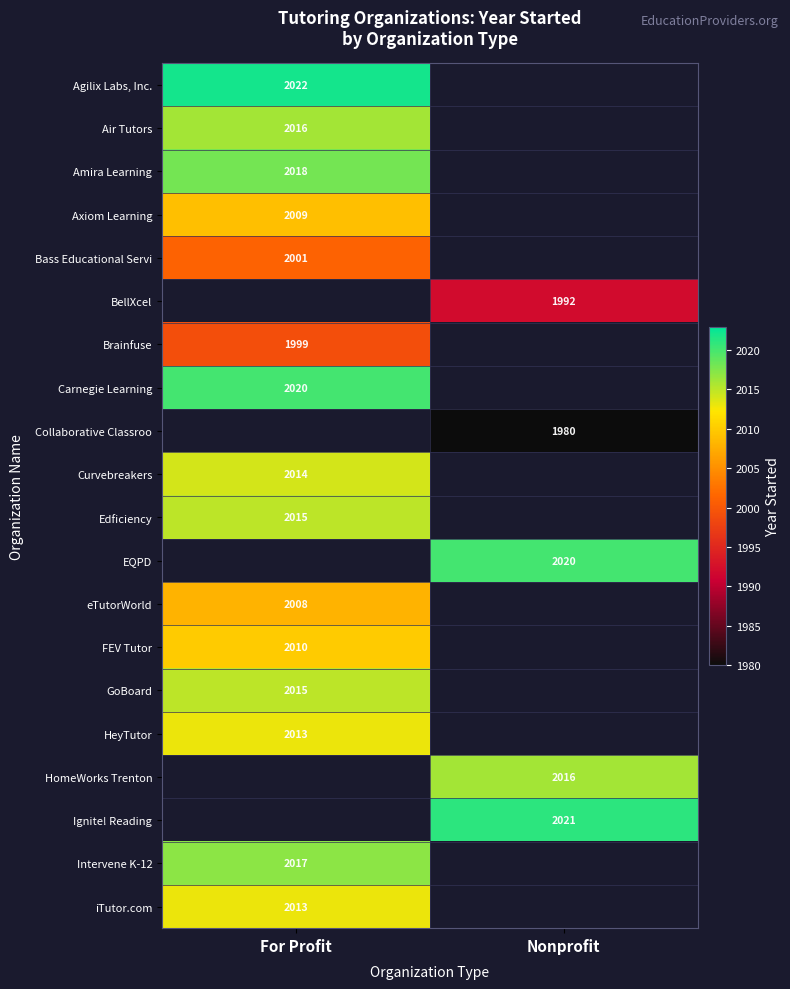

Between Nonprofit and For Profit, which is larger?

For Profit